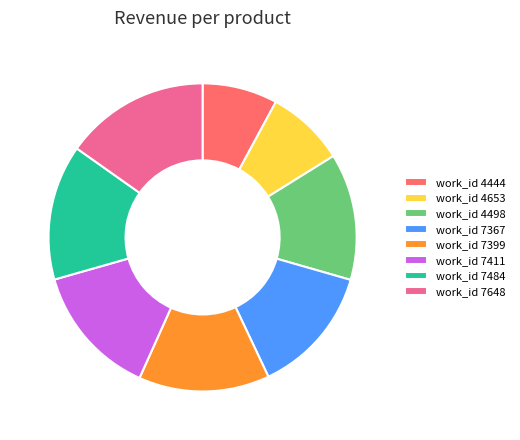

Between work_id 4653 and work_id 7648, which is larger?

work_id 7648